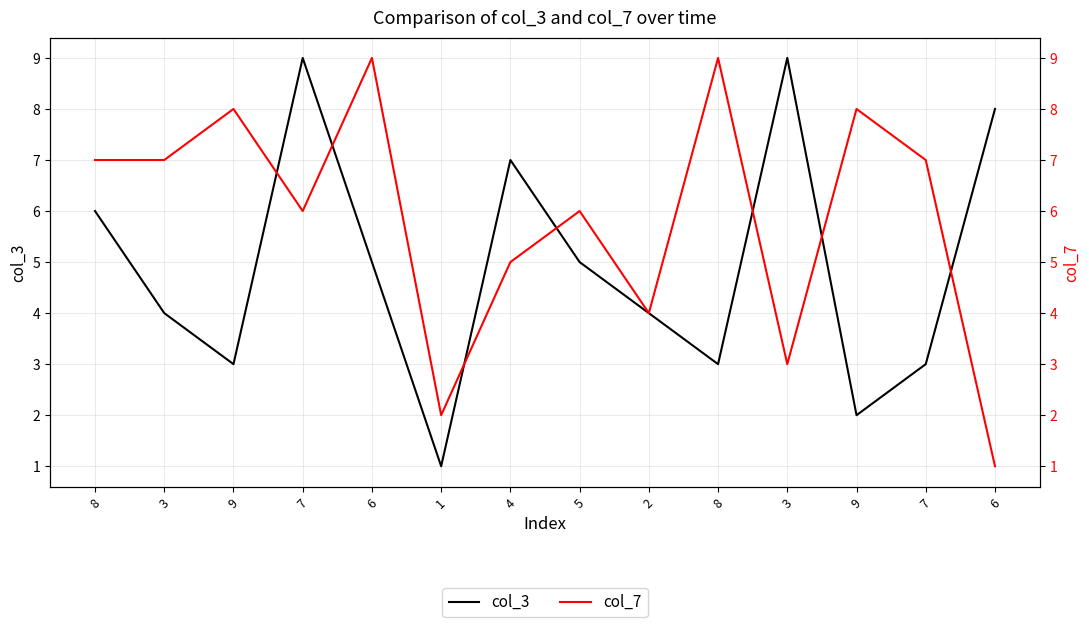

What is the label of the 8th point from the left?

5